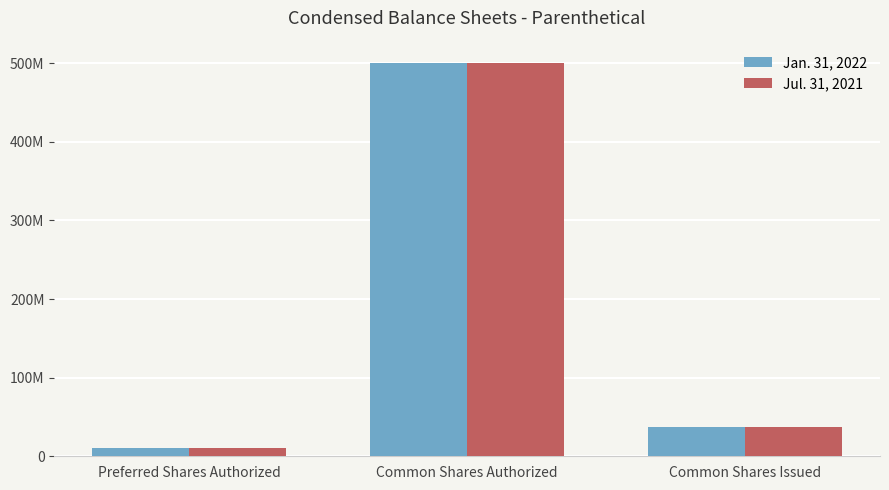

Which label corresponds to the smallest value in the chart?

Preferred Shares Authorized